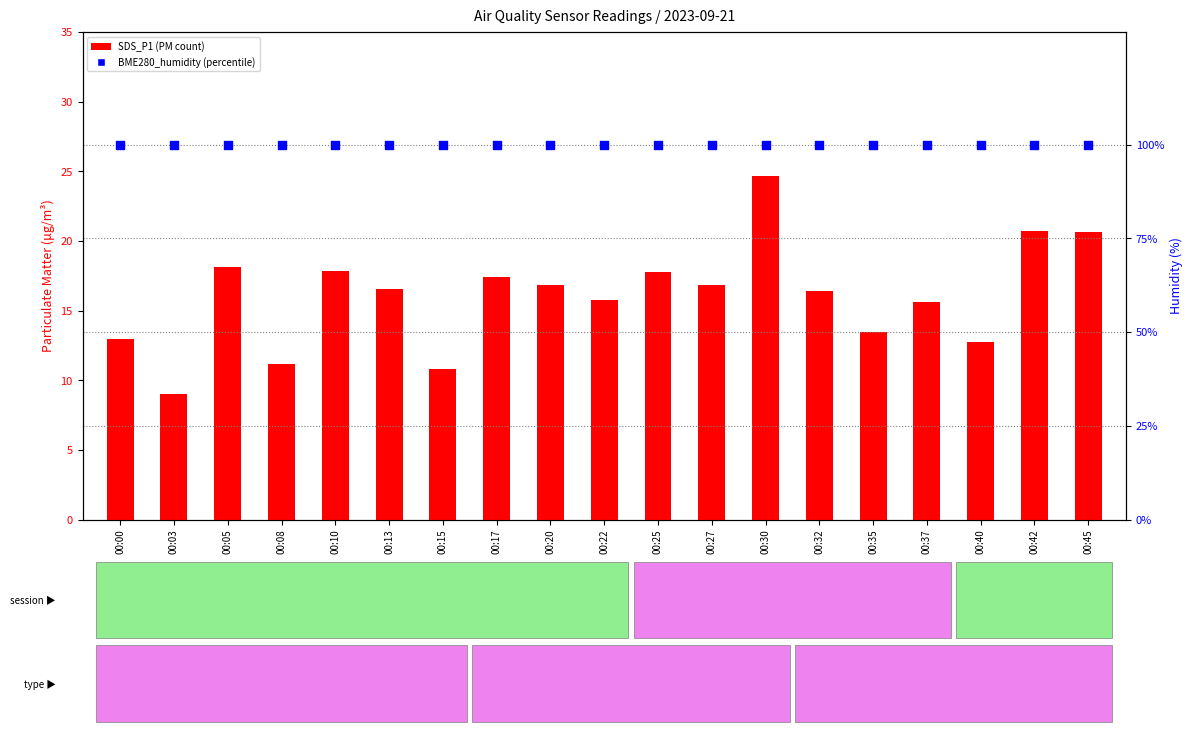

Is the value of SDS_P1 at 00:08 greater than the value of BME280_humidity at 00:15?

No